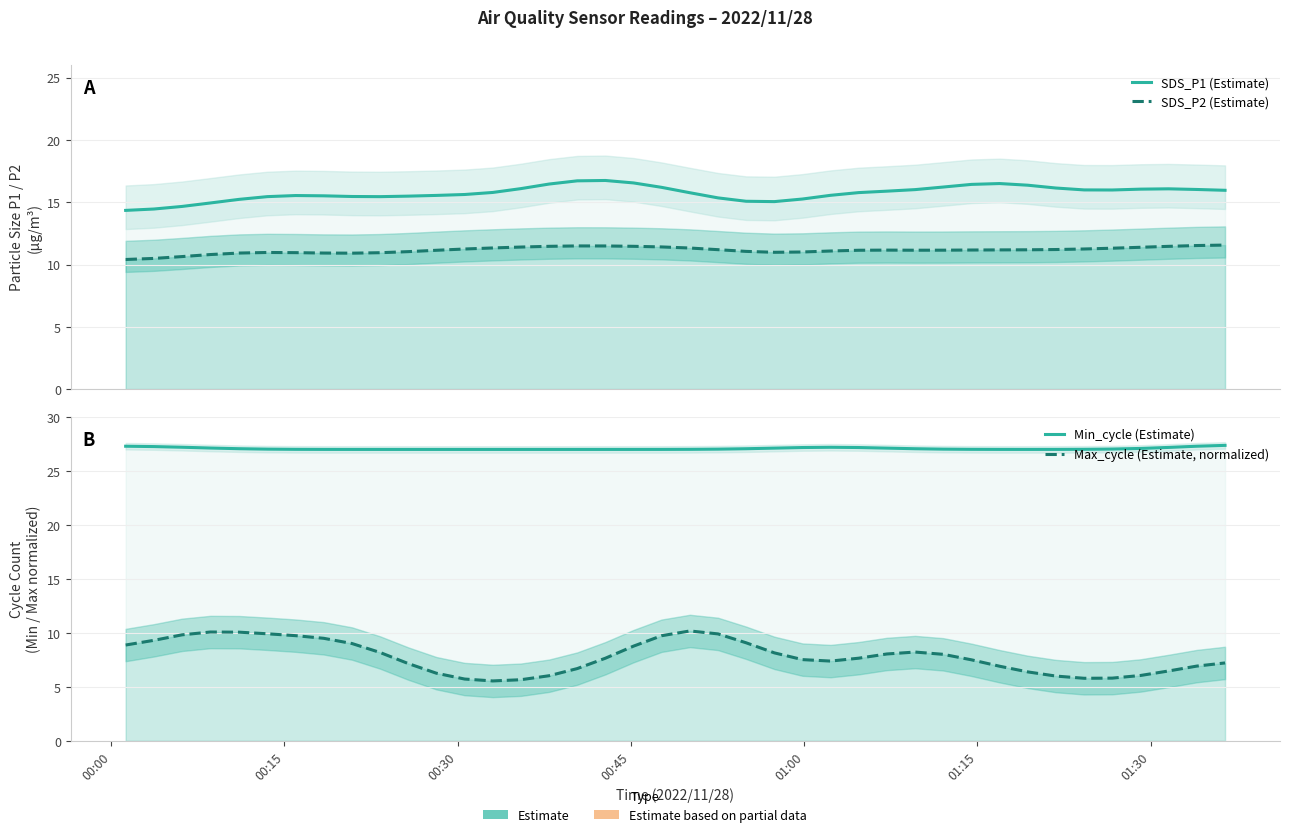

Reading left to right, extract all data points from this chart.

SDS_P1 (Estimate): 14.3	14.5	14.7	14.9	15.2	15.5	15.5	15.5	15.5	15.4	15.5	15.5	15.6	15.8	16.1	16.5	16.7	16.7	16.6	16.2	15.8	15.4	15.1	15.1	15.3	15.6	15.8	15.9	16.0	16.2	16.4	16.5	16.4	16.1	16.0	16.0	16.1	16.1	16.0	16.0
SDS_P2 (Estimate): 10.4	10.5	10.6	10.8	10.9	11.0	11.0	10.9	10.9	10.9	11.0	11.1	11.2	11.3	11.4	11.5	11.5	11.5	11.5	11.4	11.3	11.2	11.1	11.0	11.0	11.1	11.1	11.2	11.1	11.2	11.2	11.2	11.2	11.2	11.2	11.3	11.4	11.5	11.5	11.6
Min_cycle (Estimate): 27.3	27.3	27.2	27.1	27.1	27.0	27.0	27.0	27.0	27.0	27.0	27.0	27.0	27.0	27.0	27.0	27.0	27.0	27.0	27.0	27.0	27.0	27.1	27.1	27.2	27.2	27.2	27.1	27.1	27.0	27.0	27.0	27.0	27.0	27.0	27.0	27.1	27.2	27.3	27.4
Max_cycle (Estimate, normalized): 8.9	9.3	9.8	10.1	10.1	9.9	9.7	9.5	9.0	8.2	7.2	6.3	5.7	5.6	5.7	6.0	6.7	7.7	8.8	9.7	10.2	9.9	9.1	8.2	7.5	7.4	7.7	8.0	8.2	8.0	7.5	6.9	6.4	6.0	5.8	5.8	6.1	6.5	6.9	7.2